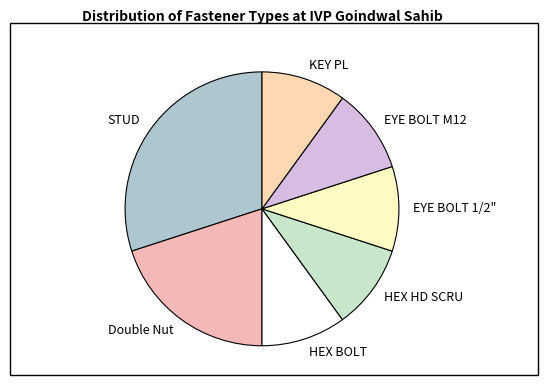

Does HEX HD SCRU account for over 50% of the chart?

No